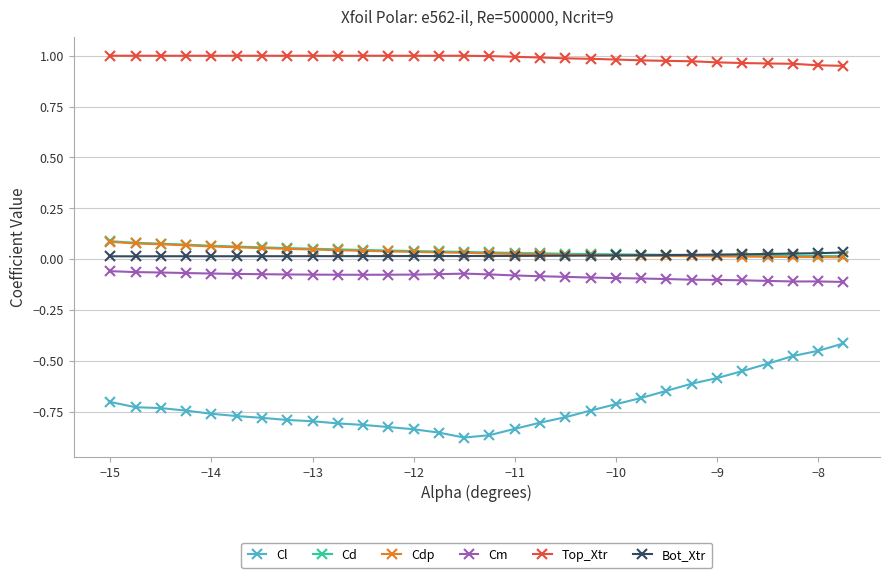

True or false: Cl and Bot_Xtr cross at least once.

False